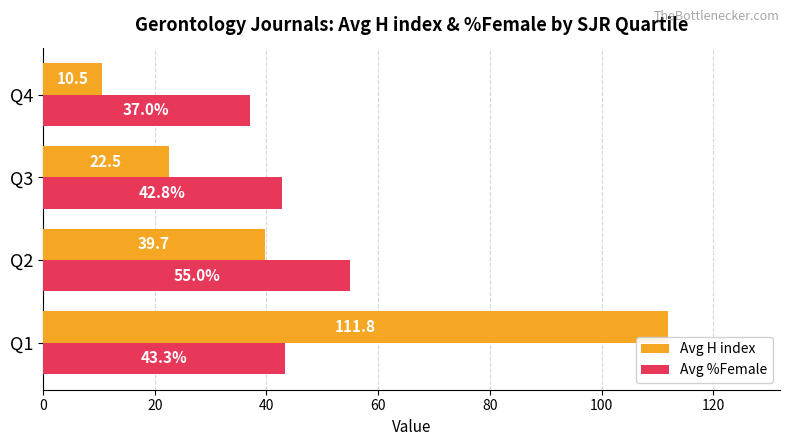

List the series in order of their peak value, lowest first.

Avg %Female, Avg H index